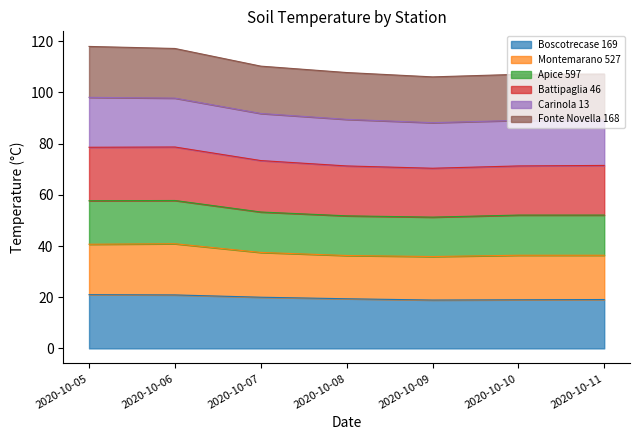

Is it true that Fonte Novella 168 equals 24.5 at 2020-10-05?

False